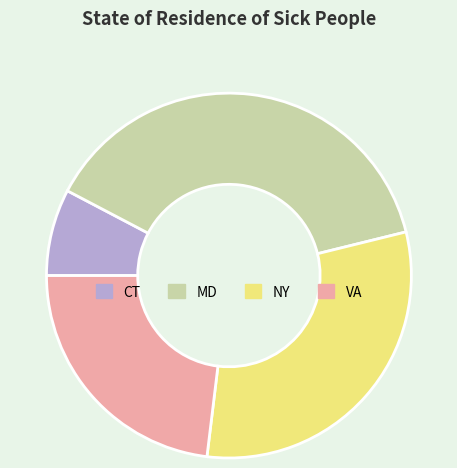

Rank the categories by value from lowest to highest.

CT, VA, NY, MD